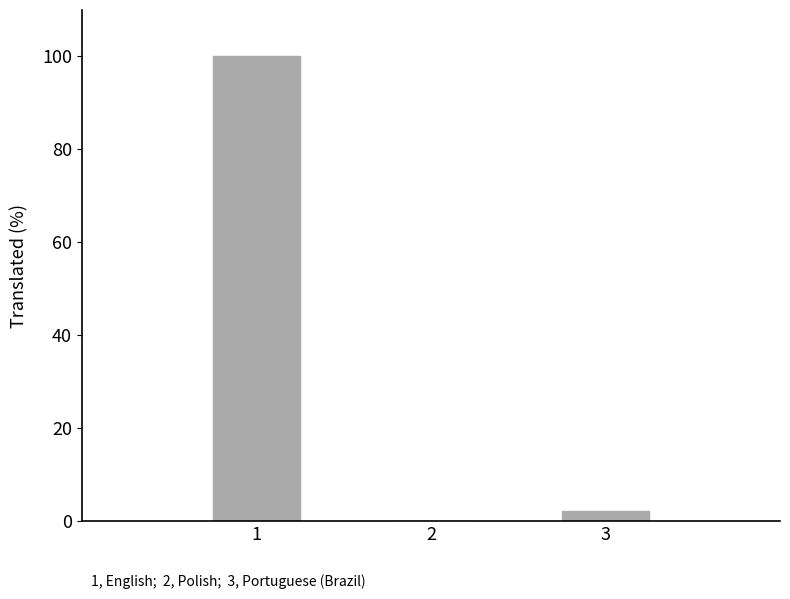

Is it true that the value at 1 is 100.0?

True